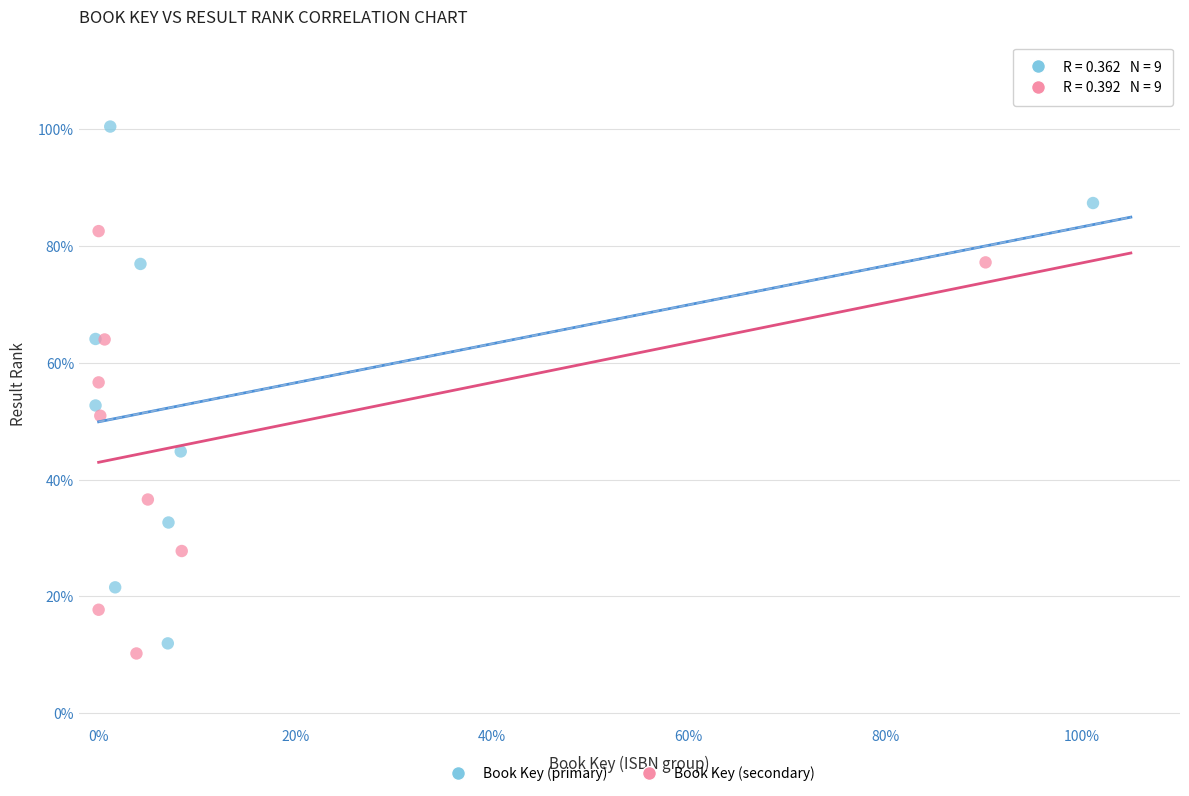

Which series reaches the minimum Y coordinate?

Book Key (secondary)